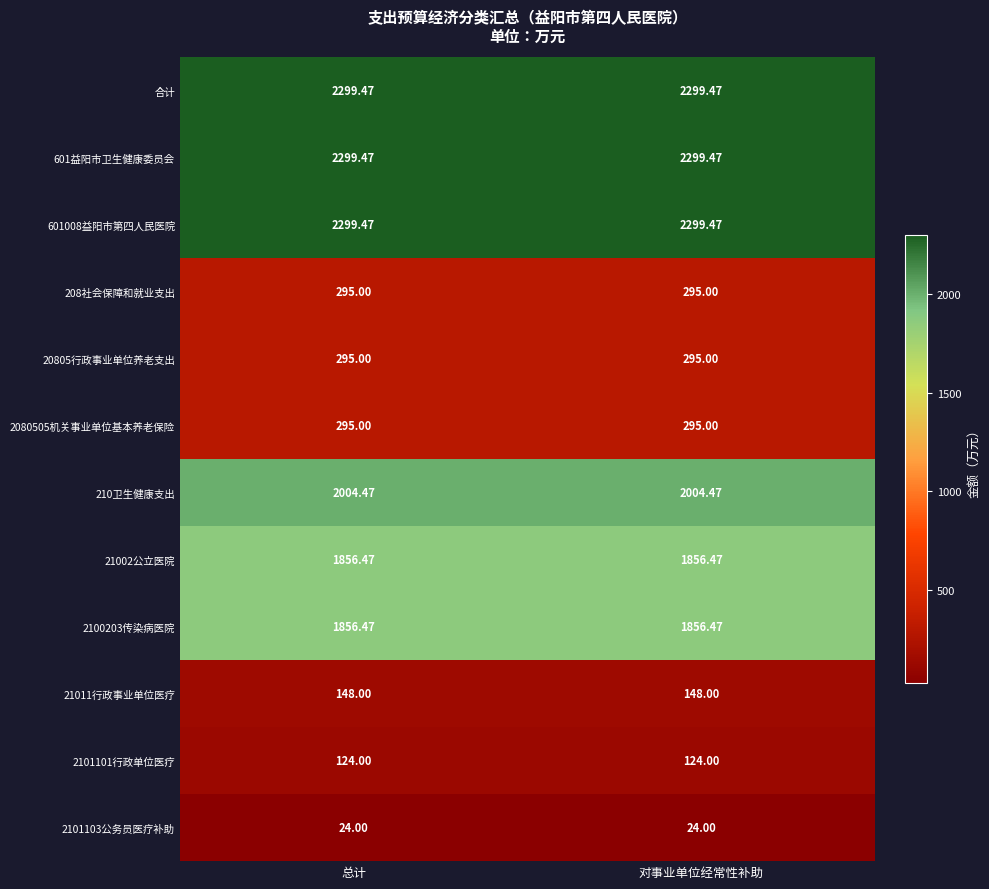

Is the value of 2101101行政单位医疗 at 对事业单位经常性补助 greater than the value of 2100203传染病医院 at 总计?

No